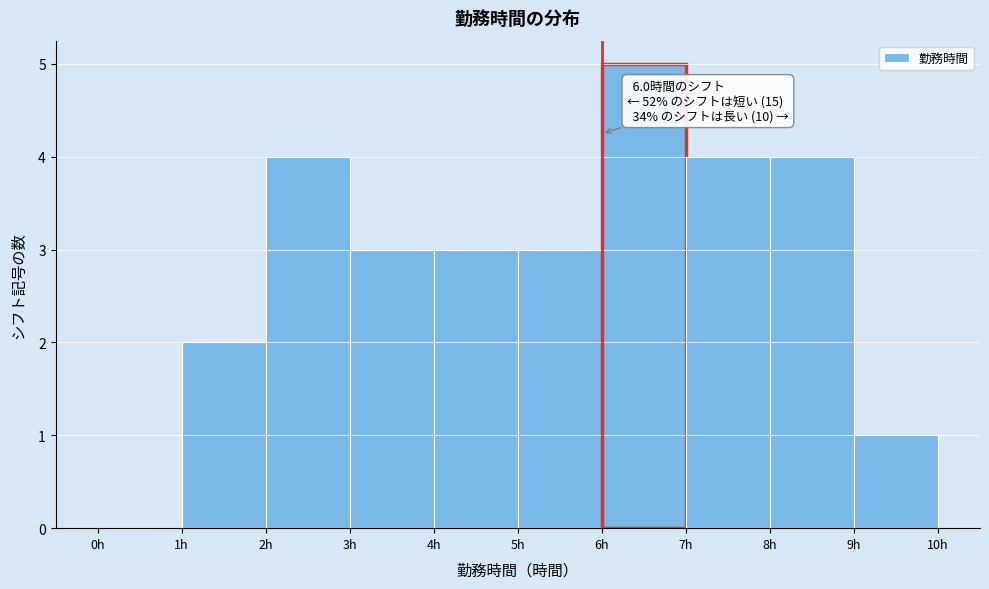

Which range on the x-axis has the tallest bar?

6 to 7